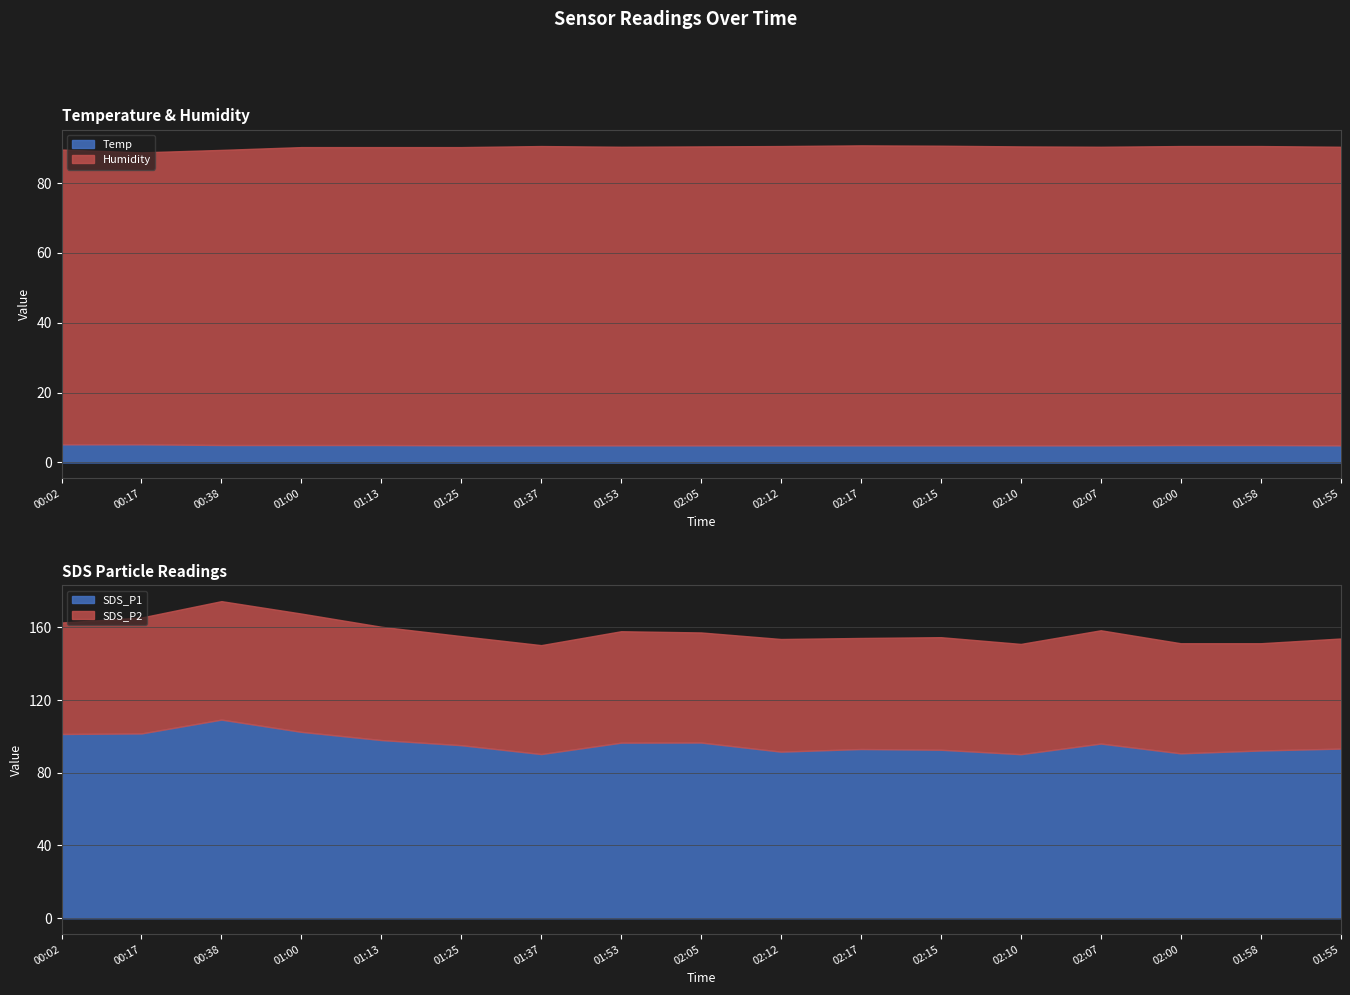

True or false: Humidity and SDS_P1 intersect in this chart.

False